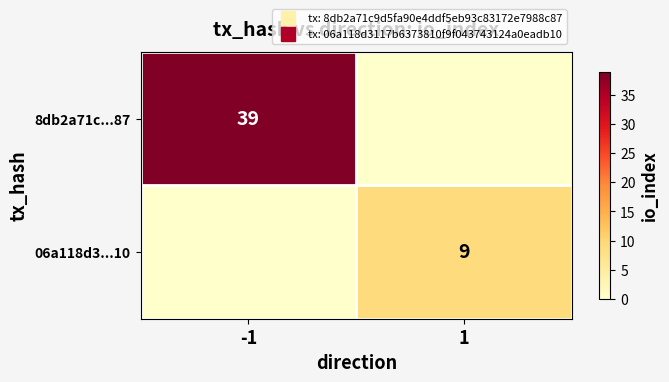

Is it true that 06a118d3...10 equals -4 at -1?

False